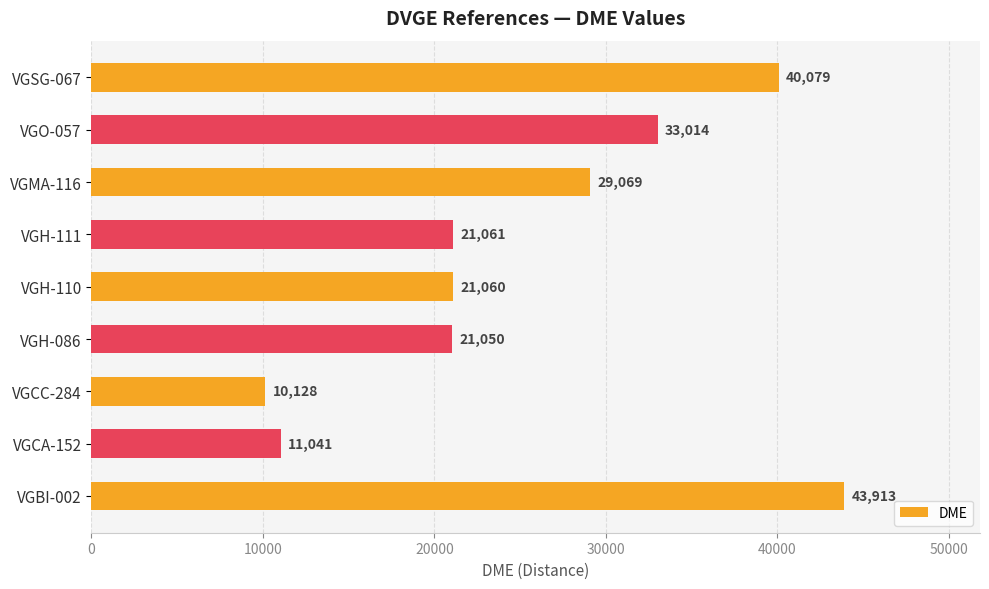

List the labels in order of value, largest first.

VGBI-002, VGSG-067, VGO-057, VGMA-116, VGH-111, VGH-110, VGH-086, VGCA-152, VGCC-284